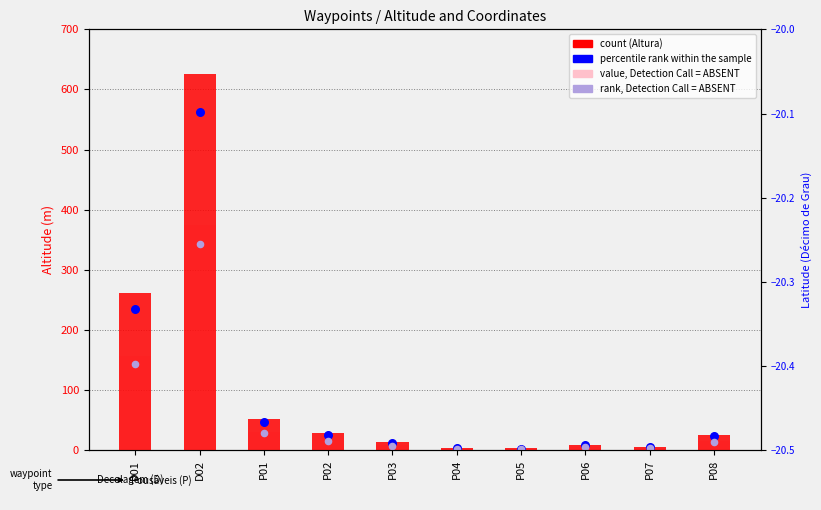

Which series has the largest Y range (max minus min)?

Altura (count)